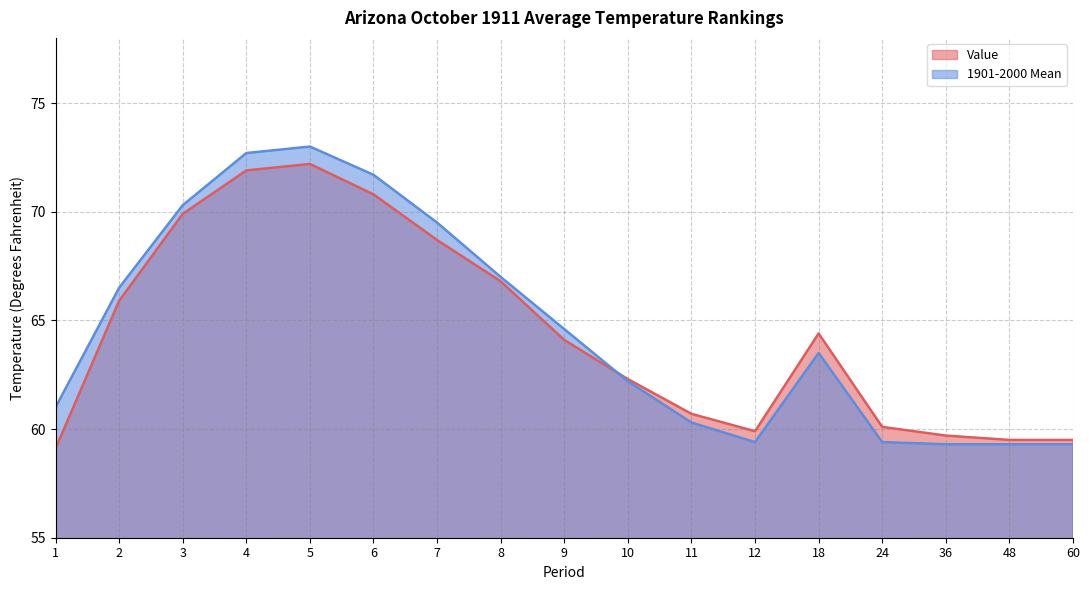

What is the maximum value for 1901-2000 Mean?

73.0